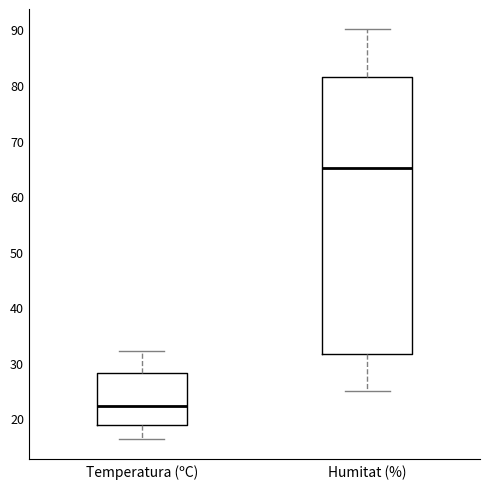

Reading left to right, read every box against the y-axis: the position of its median line, the range the box covers, and the ends of its whiskers. The values are not printed on the chart, so give them approximately, as read against the axis.

Temperatura (ºC): median 22, box 19 to 28, whiskers 16 to 32
Humitat (%): median 65, box 32 to 82, whiskers 25 to 90